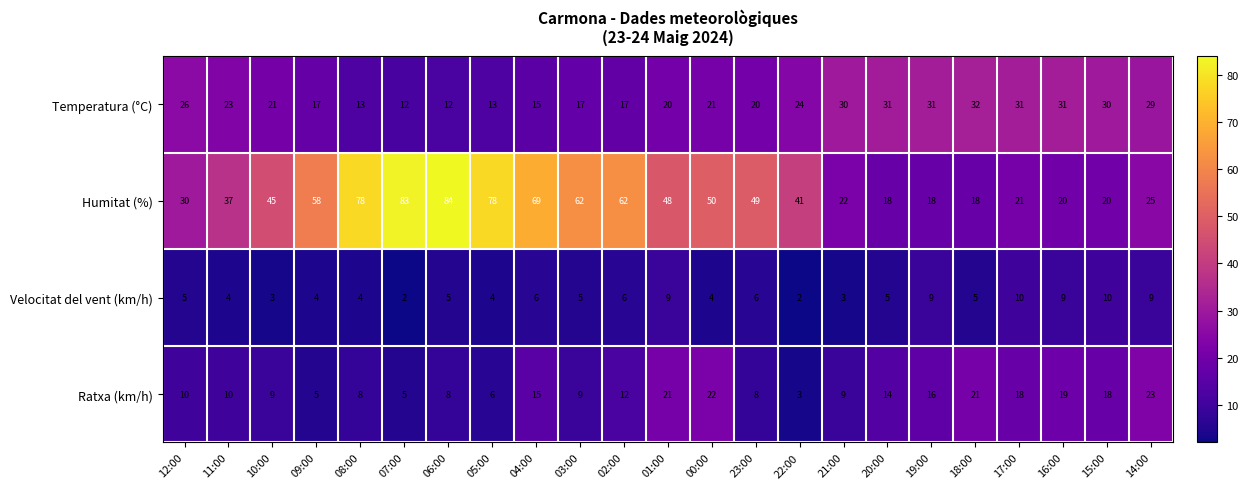

What is the average value of the Humitat (%) series?

45